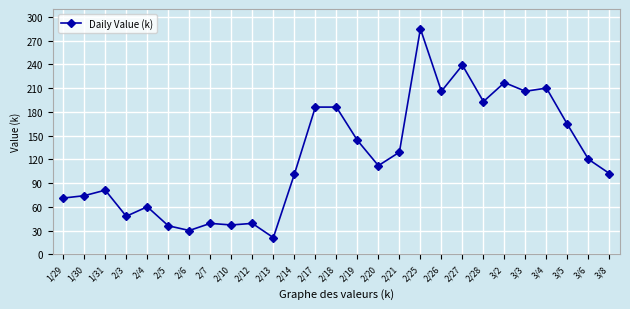

True or false: the data shows 25 at 2/10.

False